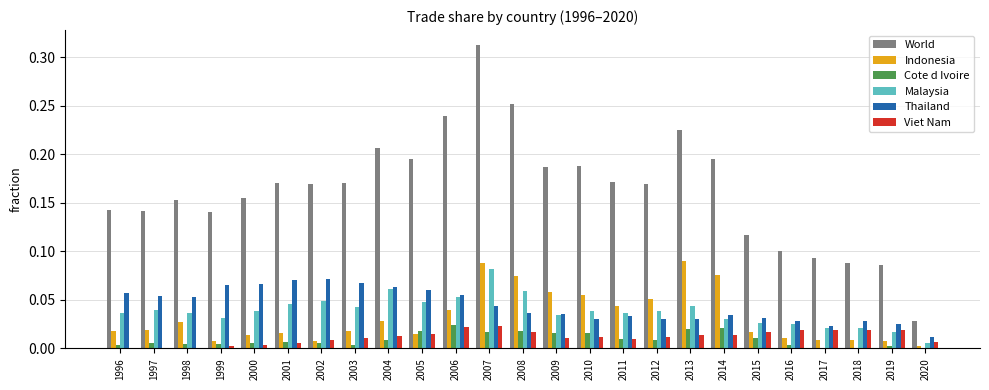

True or false: Cote d Ivoire has a value of 0.0 at 2005.

True